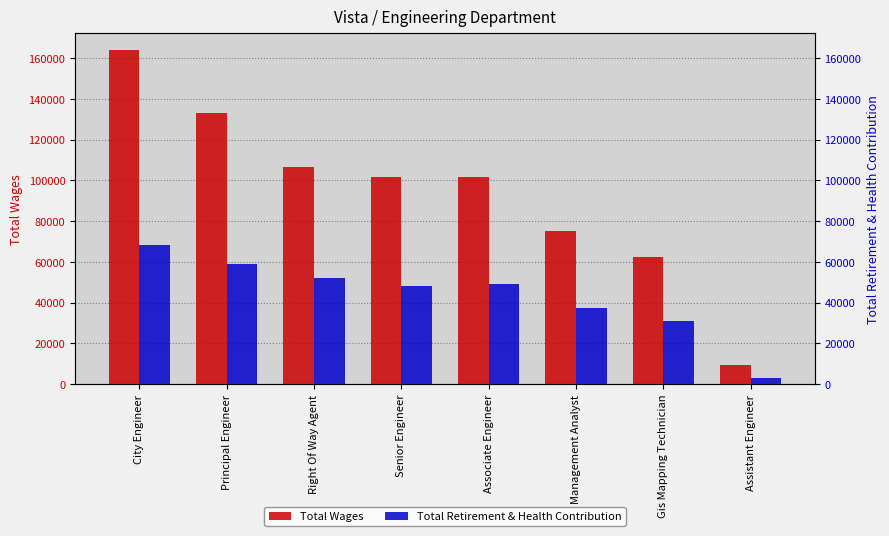

At which label does Total Retirement & Health Contribution first exceed 48902?

City Engineer